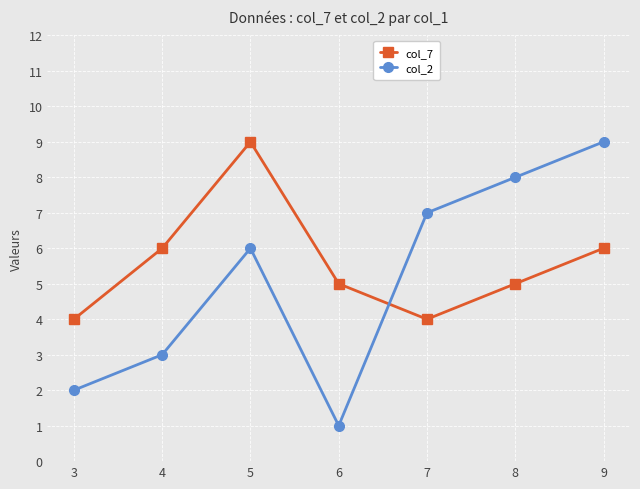

Which category has the highest value in the col_7 series?

5